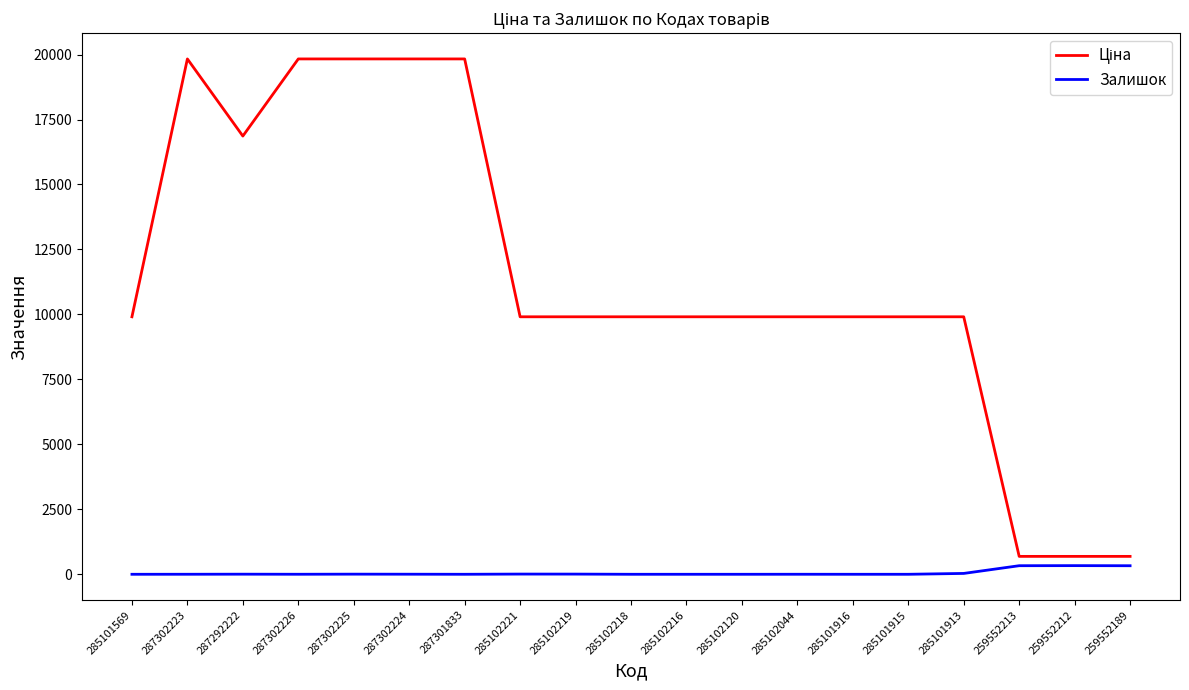

What is the greatest value displayed?

19831.1